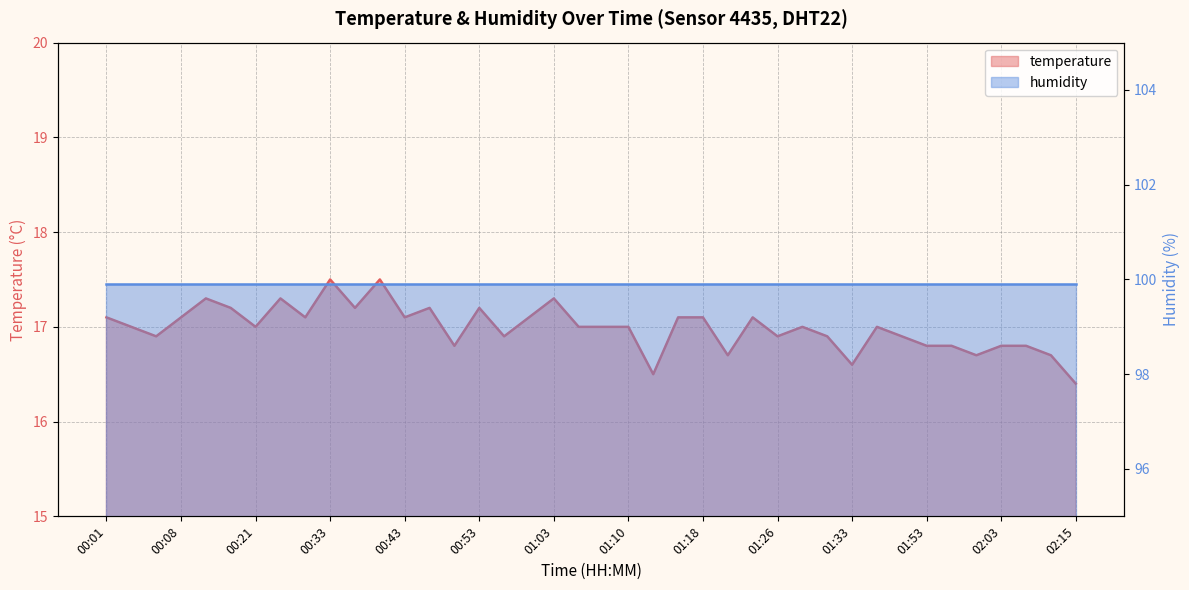

Reading right to left, list all the values displayed in this chart.

16.4	16.7	16.8	16.8	16.7	16.8	16.8	16.9	17.0	16.6	16.9	17.0	16.9	17.1	16.7	17.1	17.1	16.5	17.0	17.0	17.0	17.3	17.1	16.9	17.2	16.8	17.2	17.1	17.5	17.2	17.5	17.1	17.3	17.0	17.2	17.3	17.1	16.9	17.0	17.1